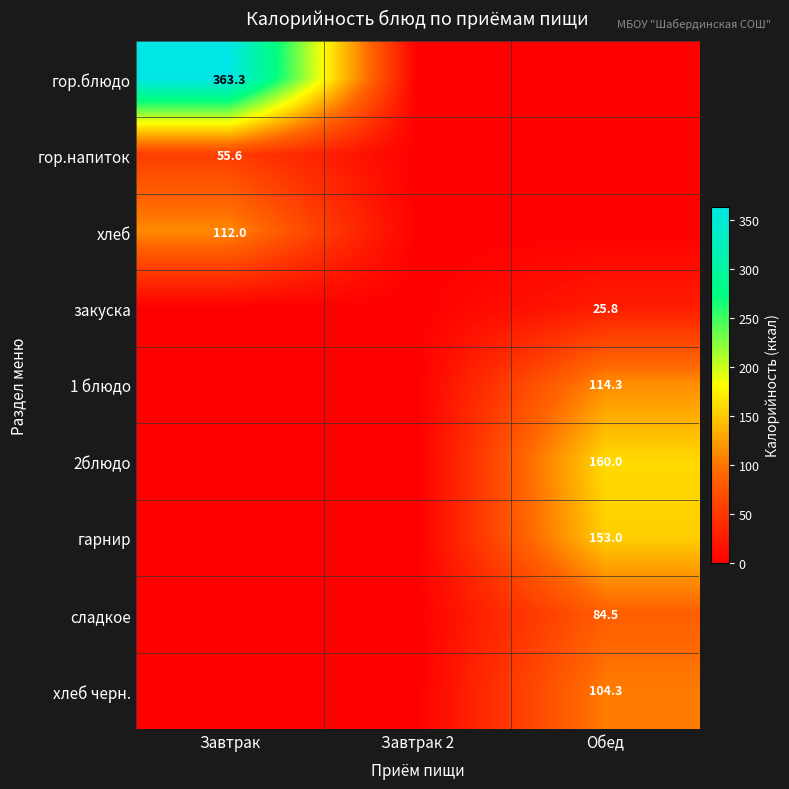

True or false: сладкое has a value of 84.5 at Обед.

True